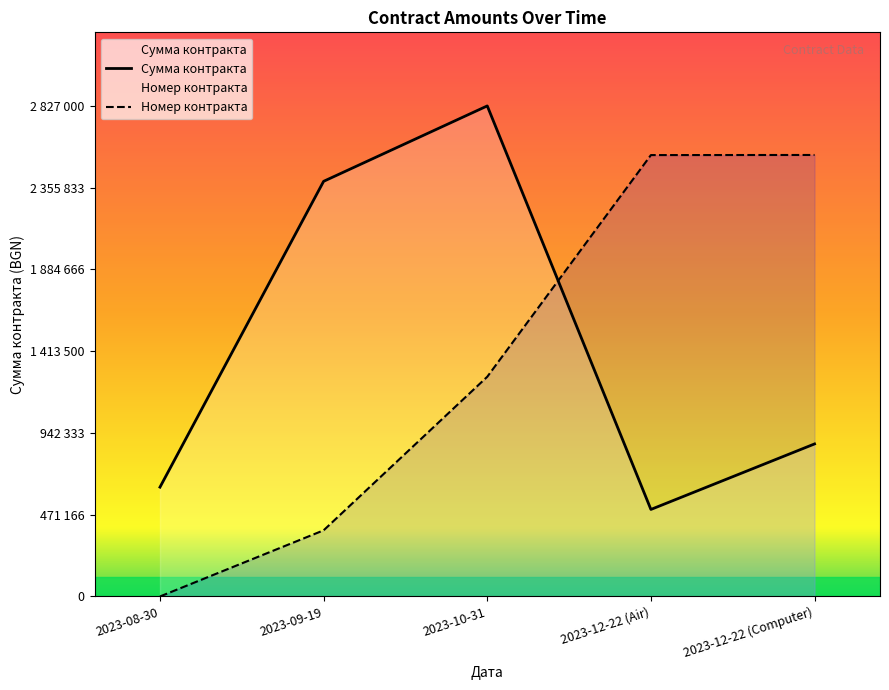

At which category is the sum across all series the highest?

2023-10-31